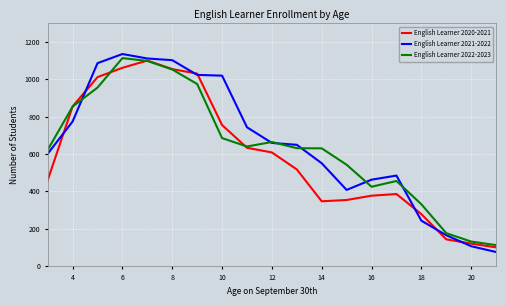

Which series has the widest spread of values?

English Learner 2021-2022